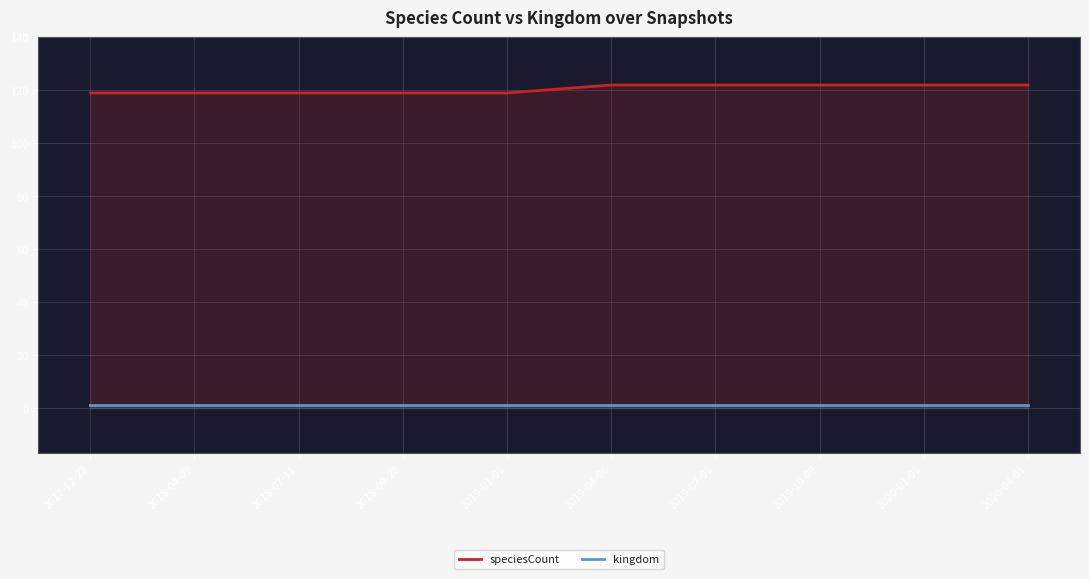

How many lines are shown in the chart?

2